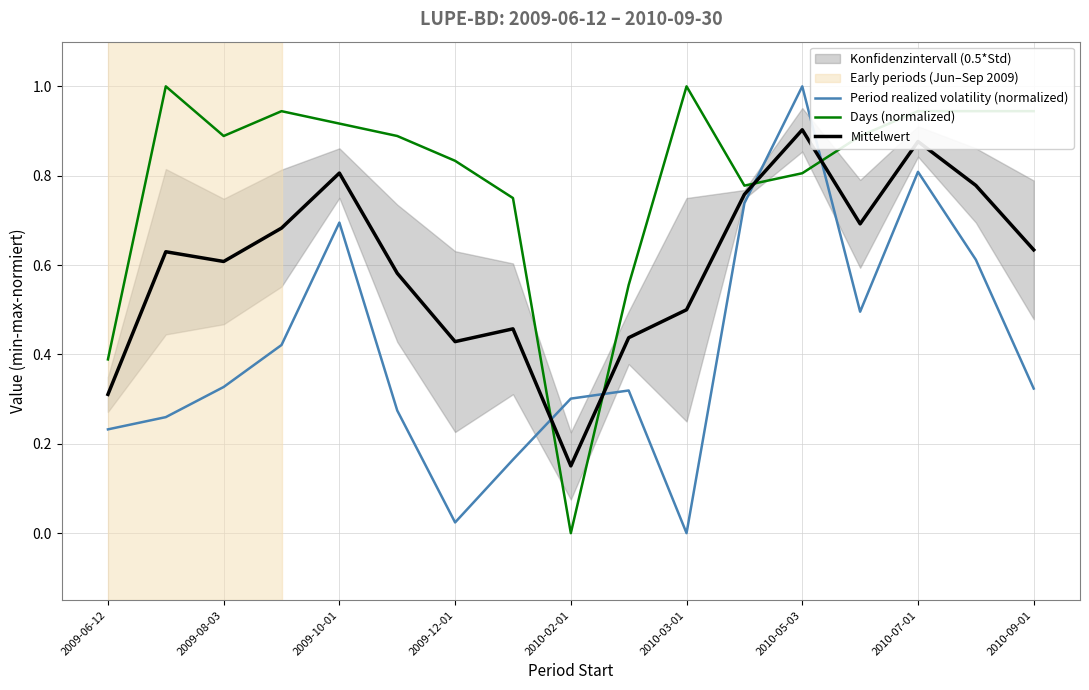

Where is Days (normalized) nearest to the value 0?

2010-02-01